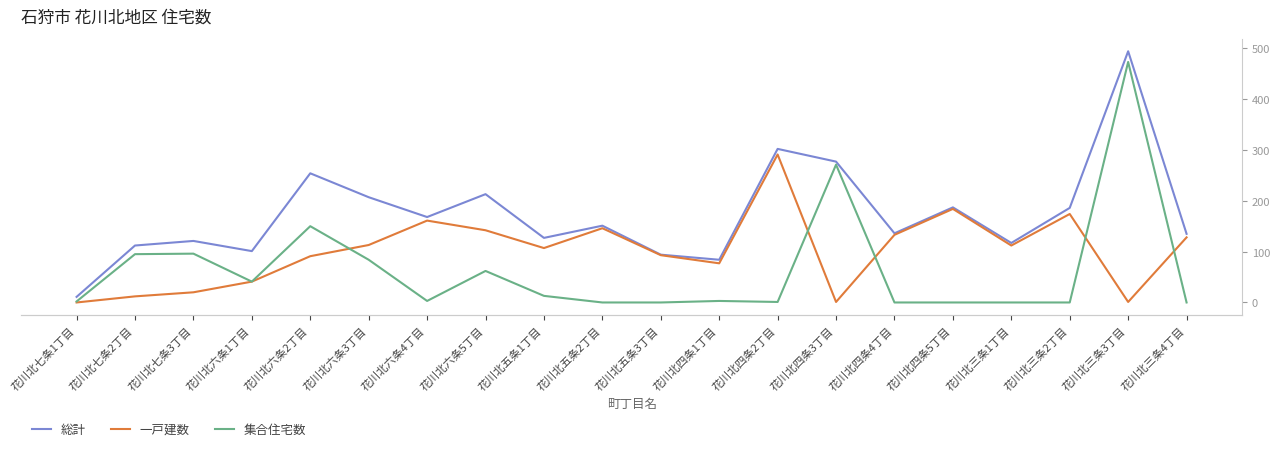

List the series in order of their peak value, highest first.

総計, 集合住宅数, 一戸建数